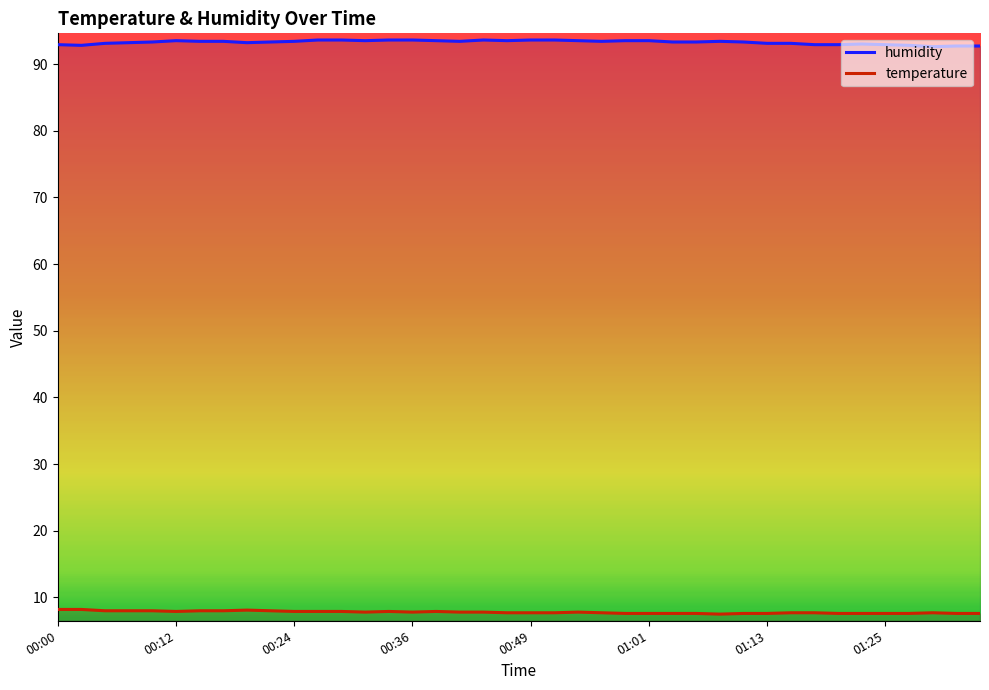

What is the average value of the temperature series?

7.8